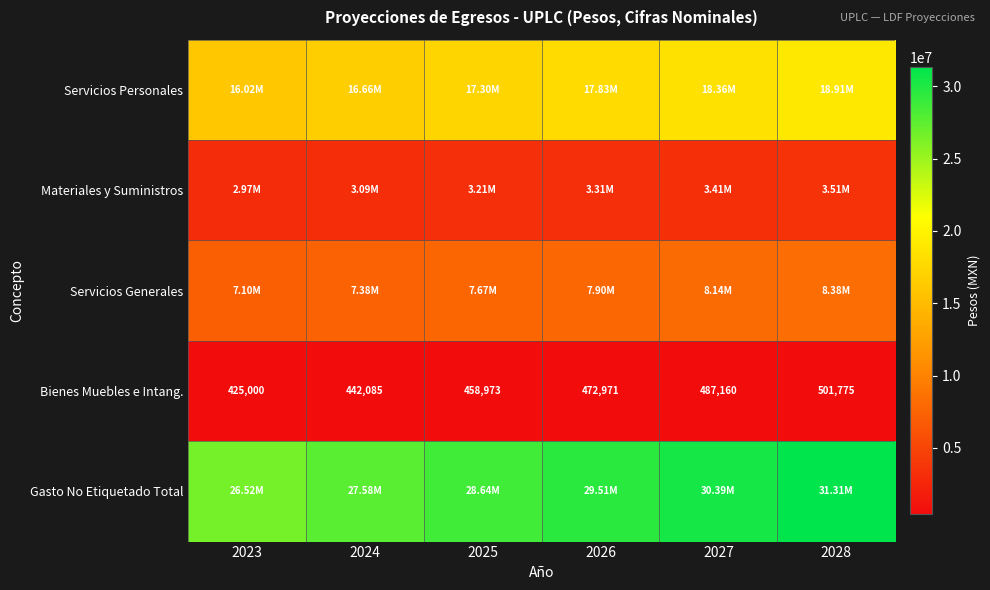

How many values in the Materiales y Suministros series exceed 3308332?

3